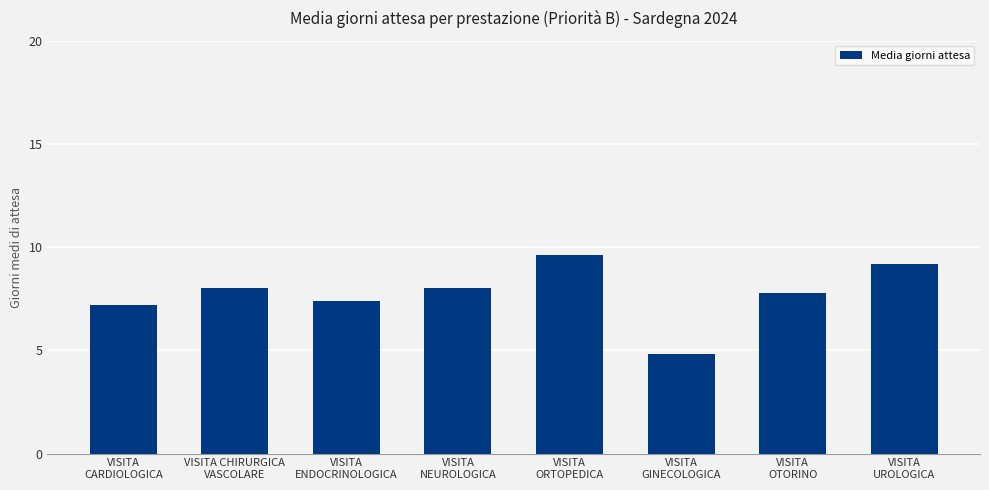

What is the average value?

7.8